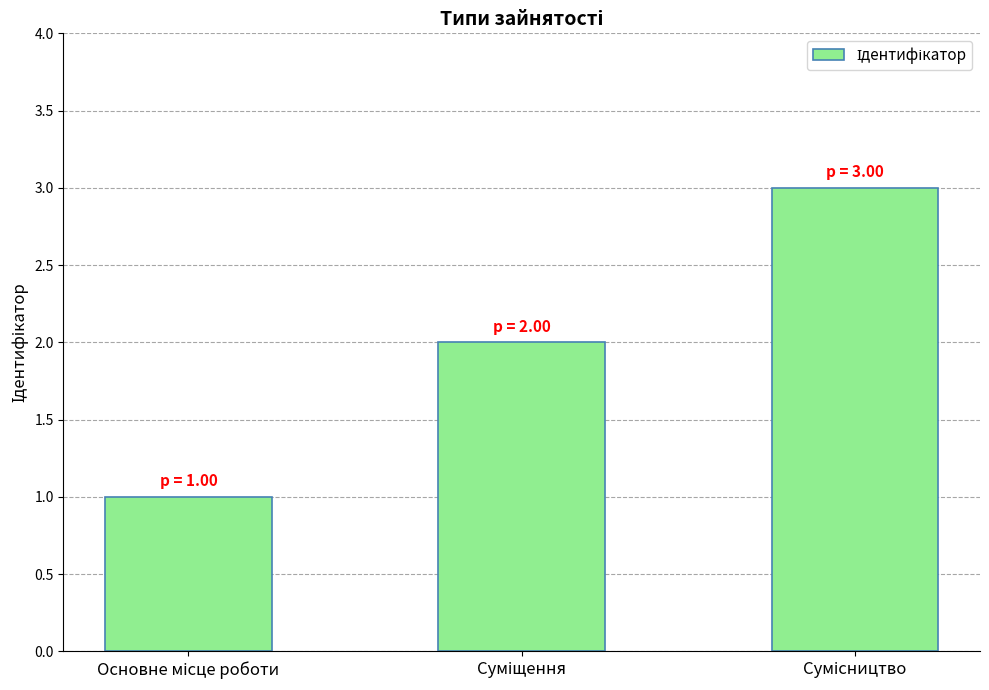

What is the maximum value shown in the chart?

3